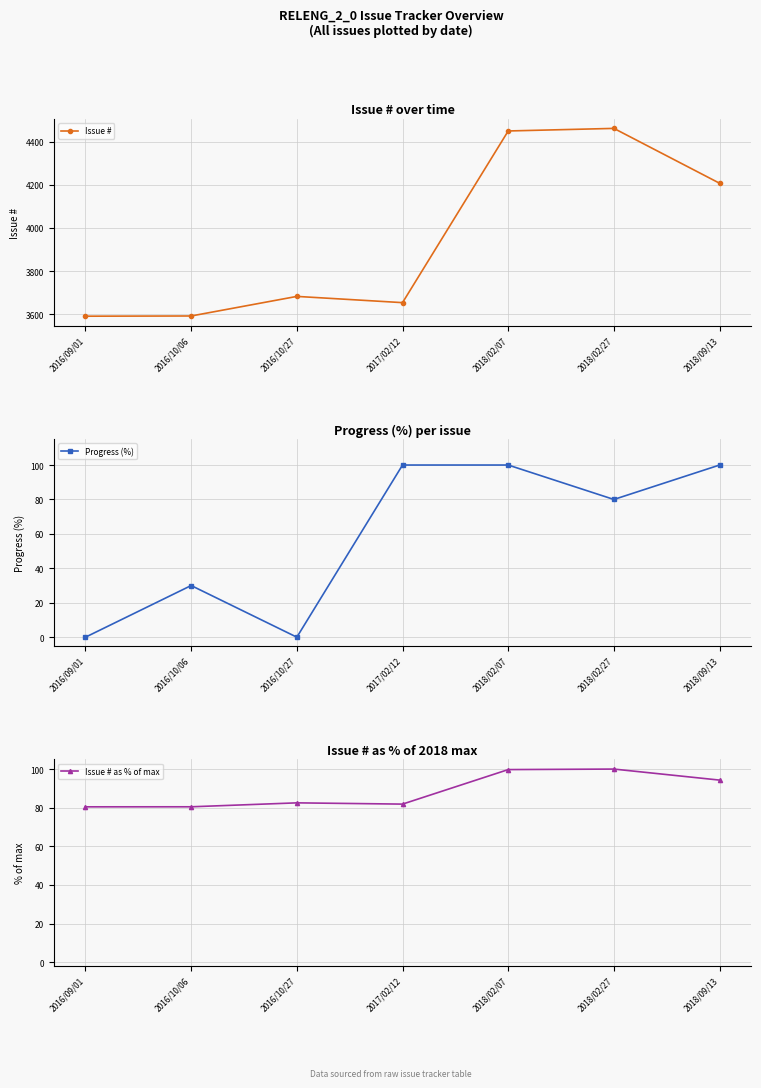

Reading left to right, transcribe all the data shown in this chart.

Issue #: 3590.0	3591.0	3682.0	3653.0	4451.0	4463.0	4208.0
Progress (%): 0.0	30.0	0.0	100.0	100.0	80.0	100.0
Issue # as % of max: 80.4	80.5	82.5	81.9	99.7	100.0	94.3